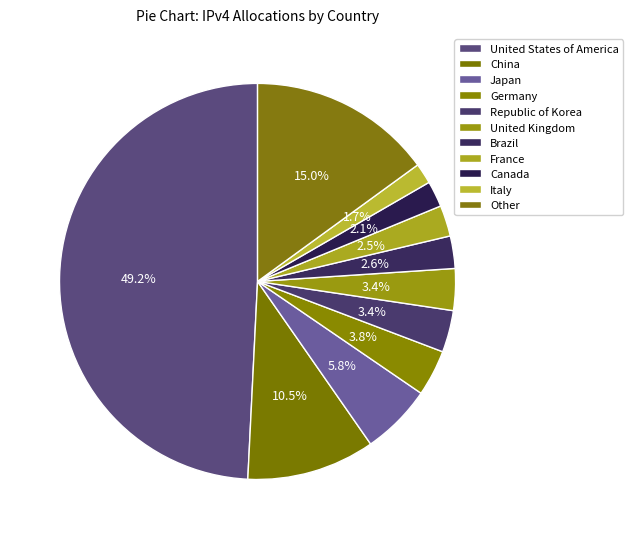

Is United Kingdom the majority of the pie?

No